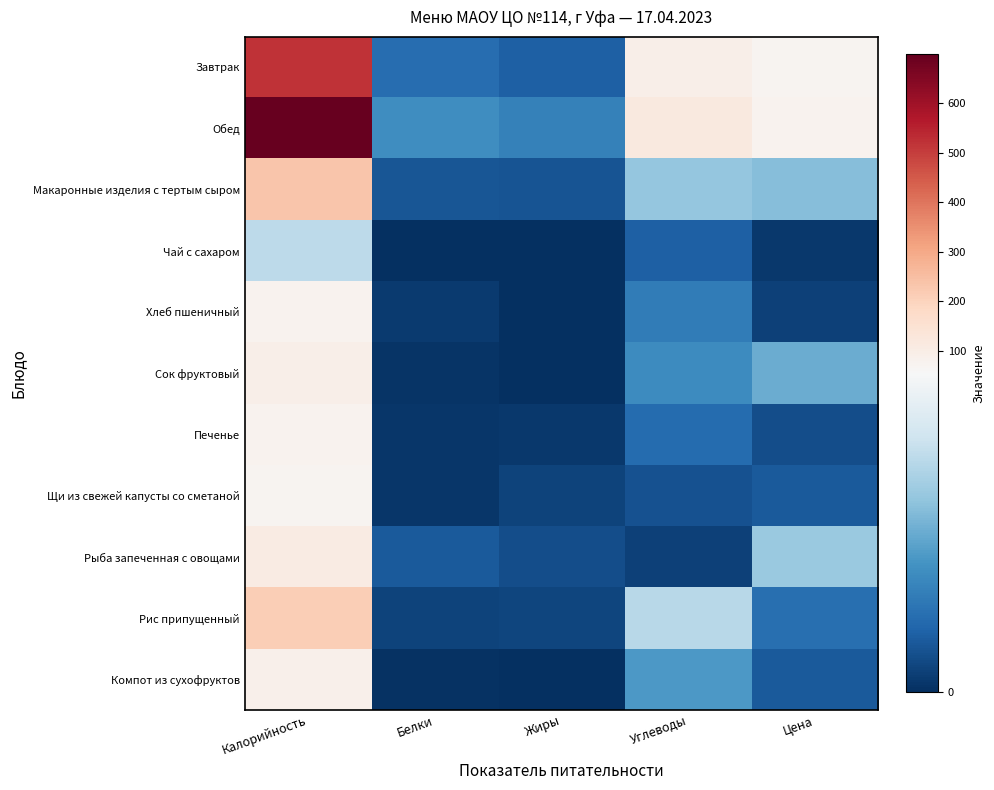

What is the greatest value displayed?

698.2